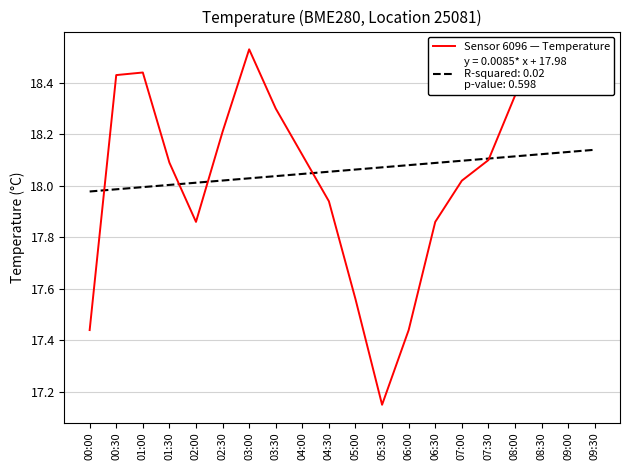

At which category is the sum across all series the highest?

08:30